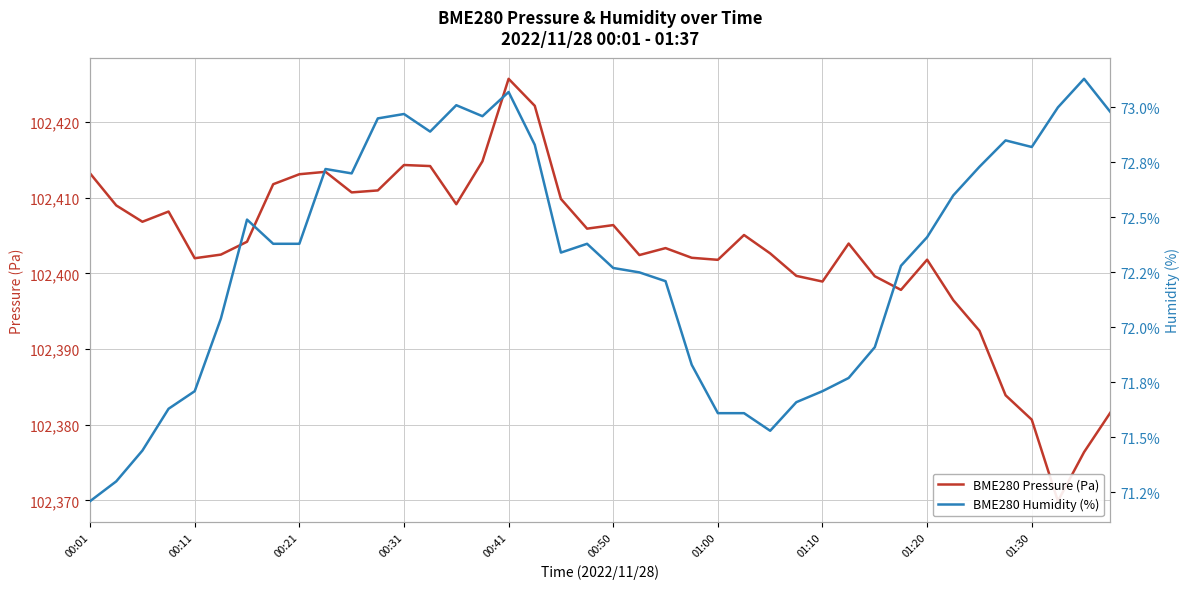

True or false: BME280 Pressure (Pa) and BME280 Humidity (%) cross at least once.

False